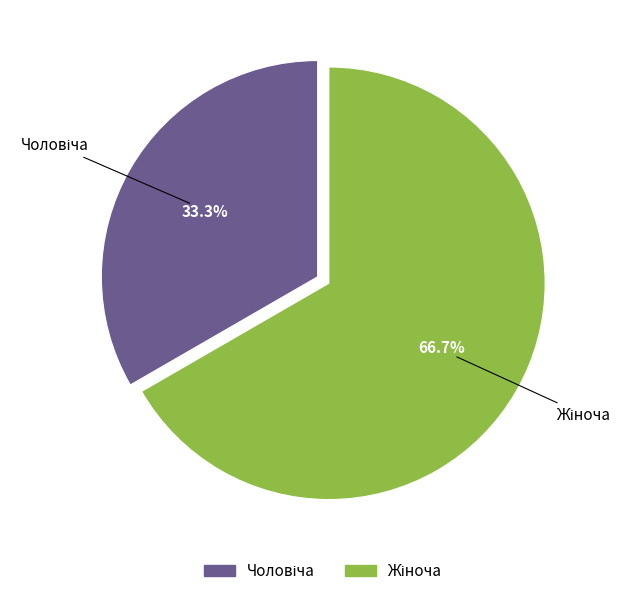

Does any single category account for the majority?

Yes